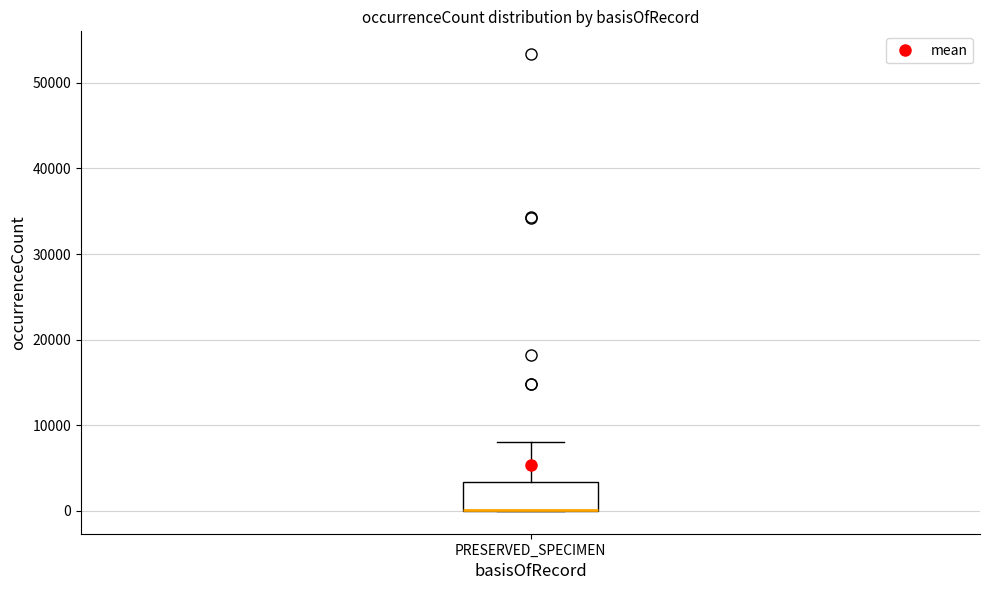

Read this box plot against the y-axis: the position of the median line, the range covered by the box, and the ends of both whiskers. The values are not printed on the chart, so give them approximately, as read against the axis.

median 0 (drawn on the box's lower edge), box 0 to 3000, whiskers 0 to 8000